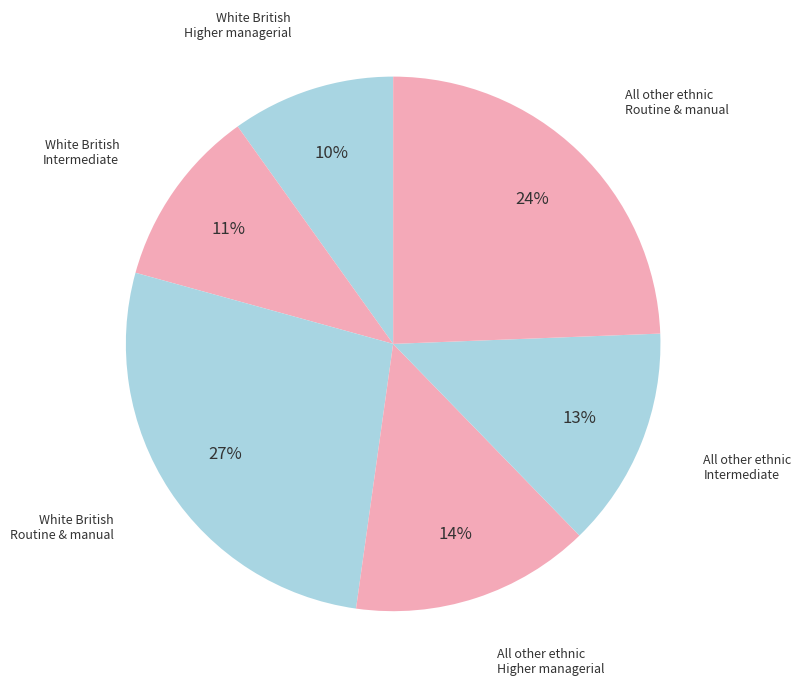

Count the number of slices in the pie.

6